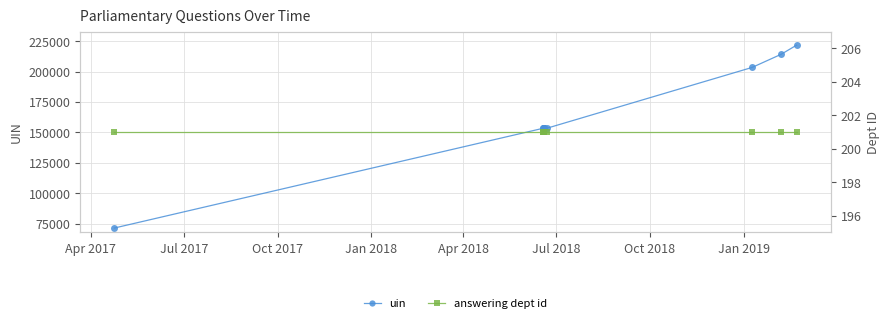

Rank the series by their maximum value, from highest to lowest.

uin, answering dept id